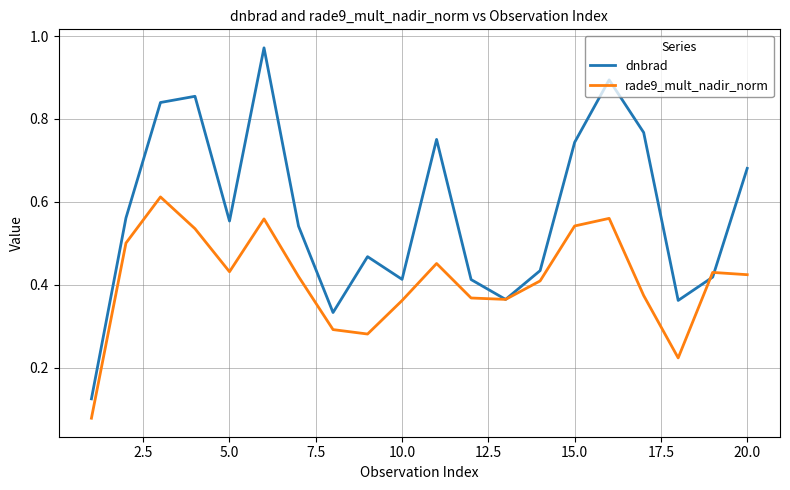

Which series has the widest spread of values?

dnbrad